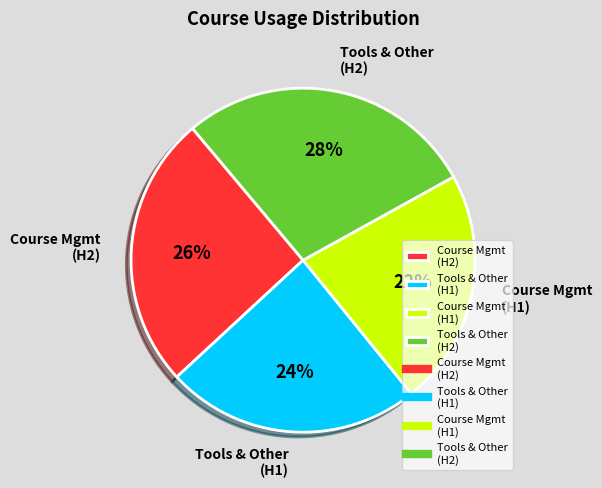

What percentage is the Tools & Other (H1) slice, to the nearest percent?

24%